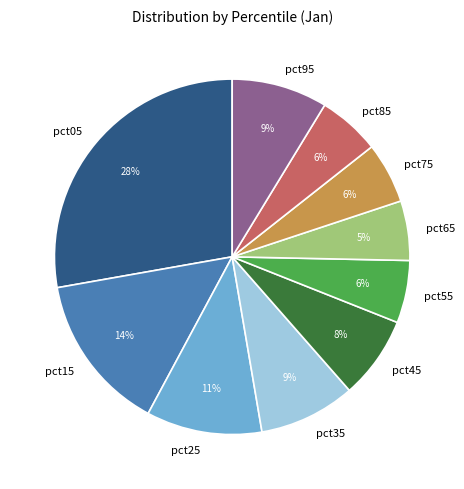

Is there any slice that represents more than half of the pie?

No